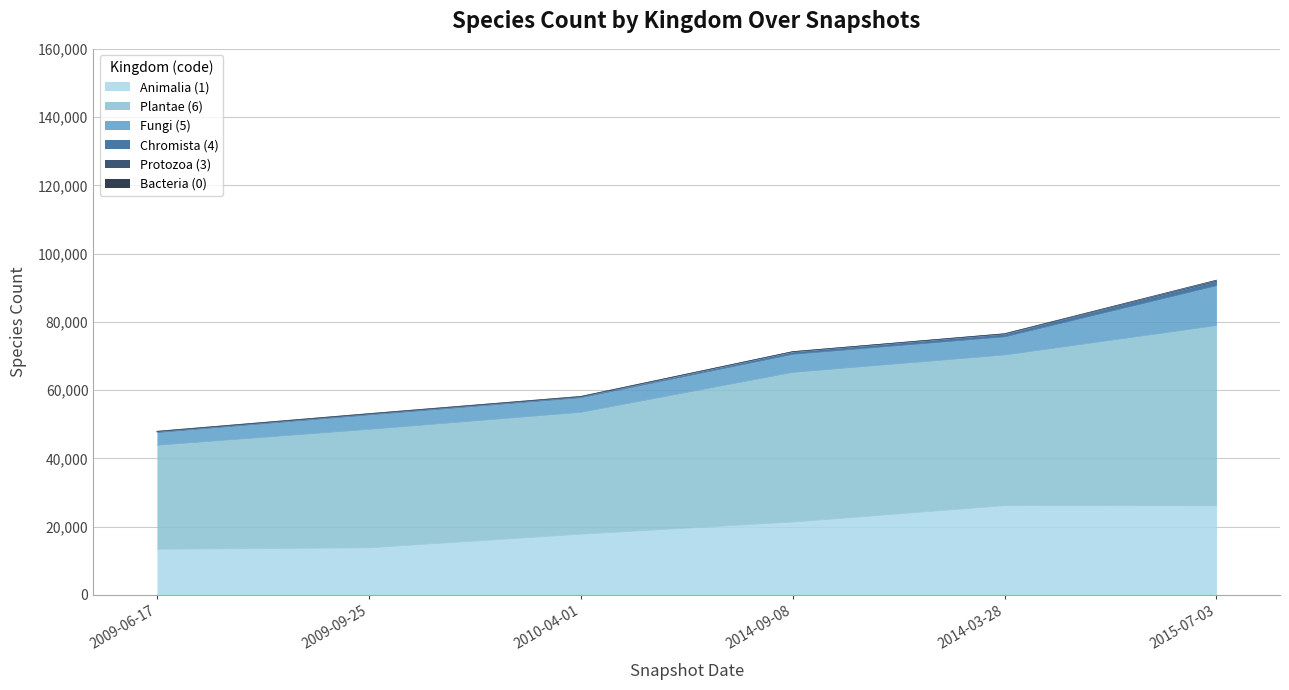

Does the chart have visible grid lines?

Yes